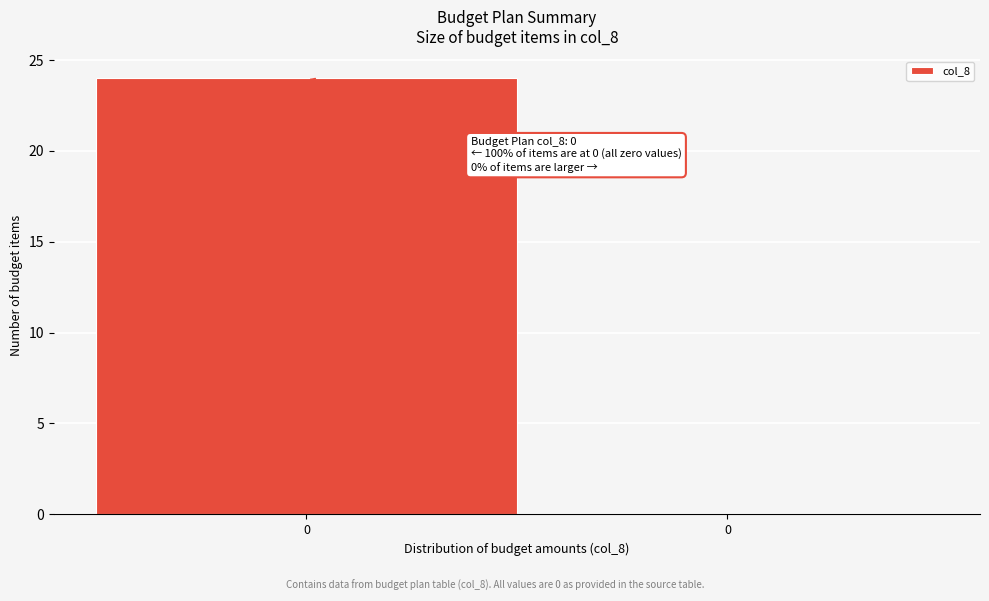

How many values are above zero?

1